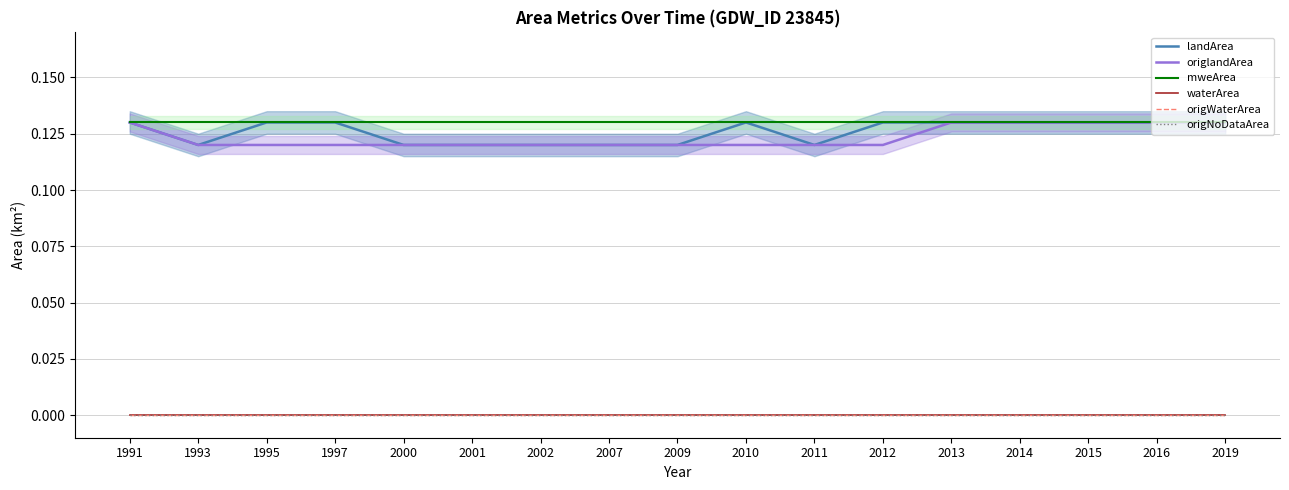

Which series has the widest spread of values?

landArea